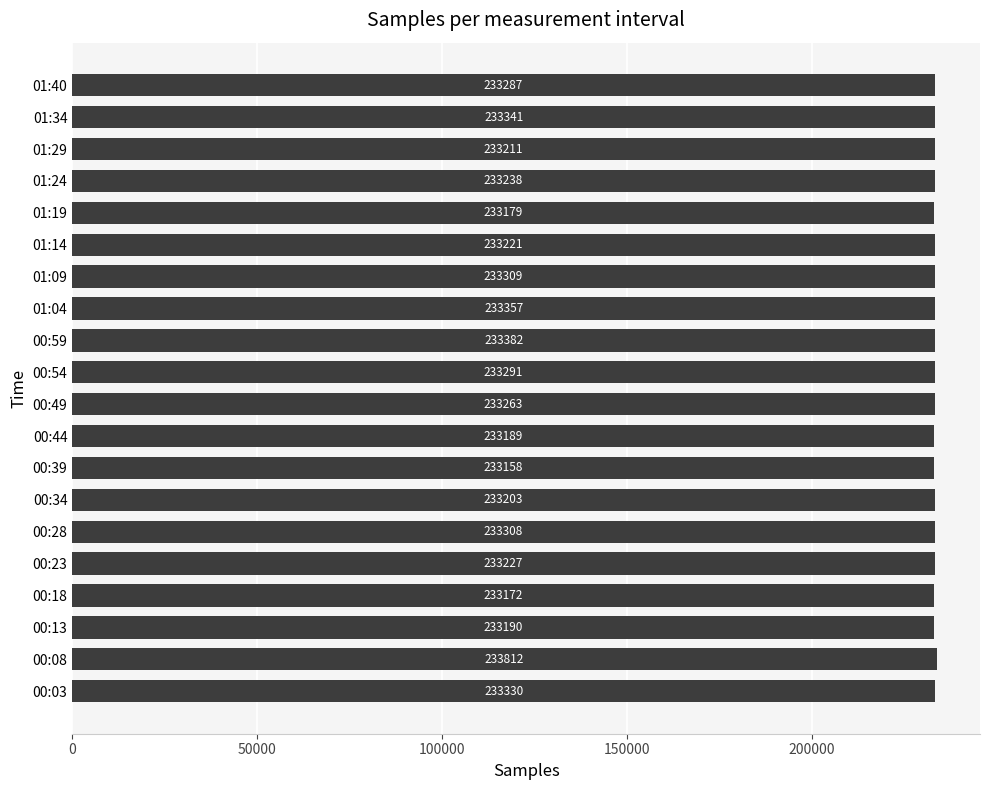

What is the difference between the second highest and second lowest values?

210